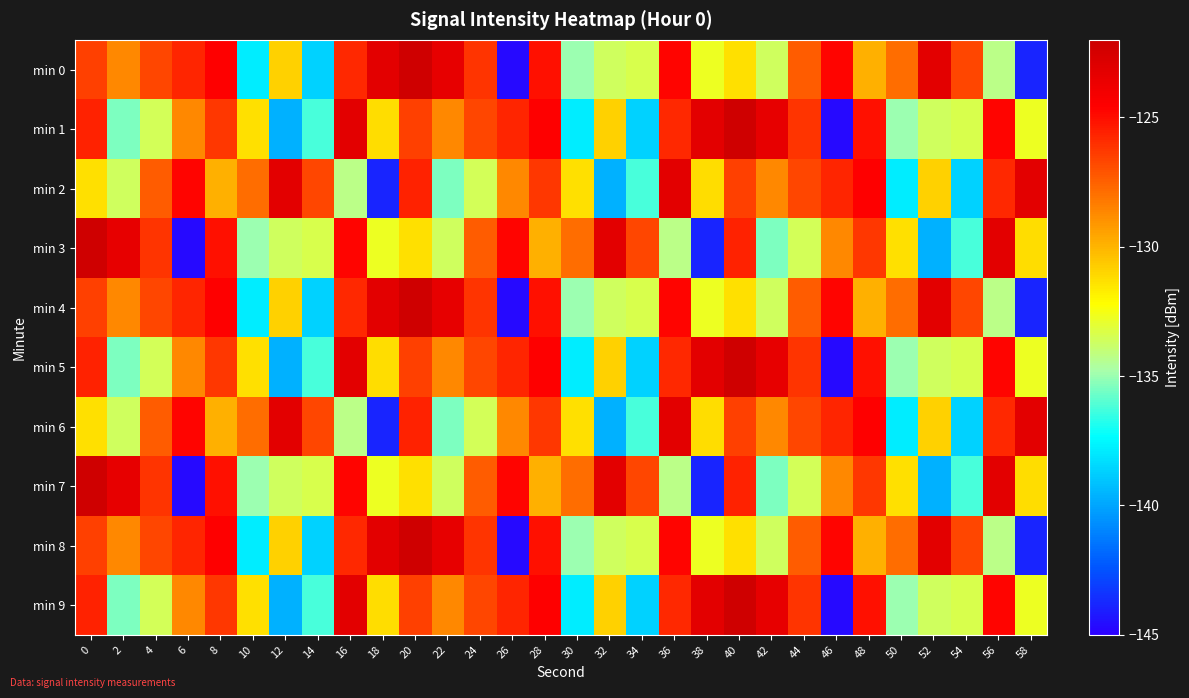

What is the minimum value shown in the chart?

-144.6